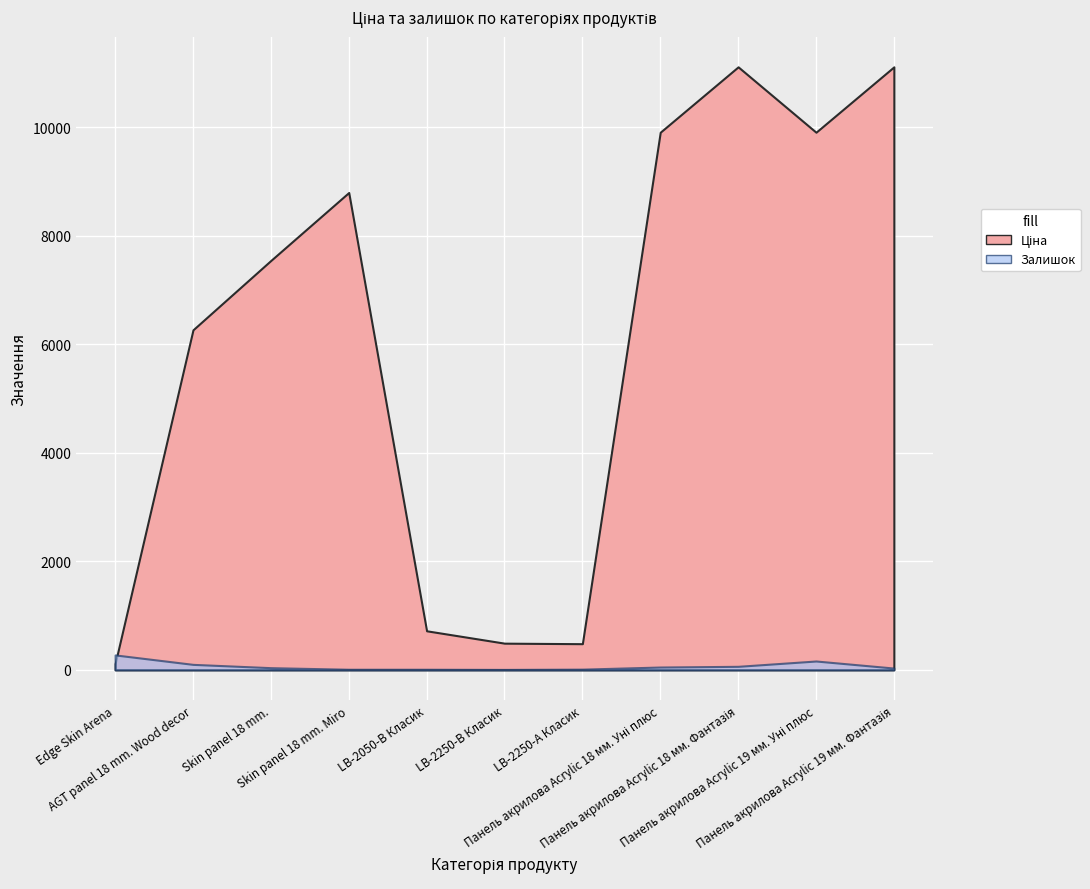

What position from the left is Панель акрилова Acrylic 18 мм. Уні плюс?

8